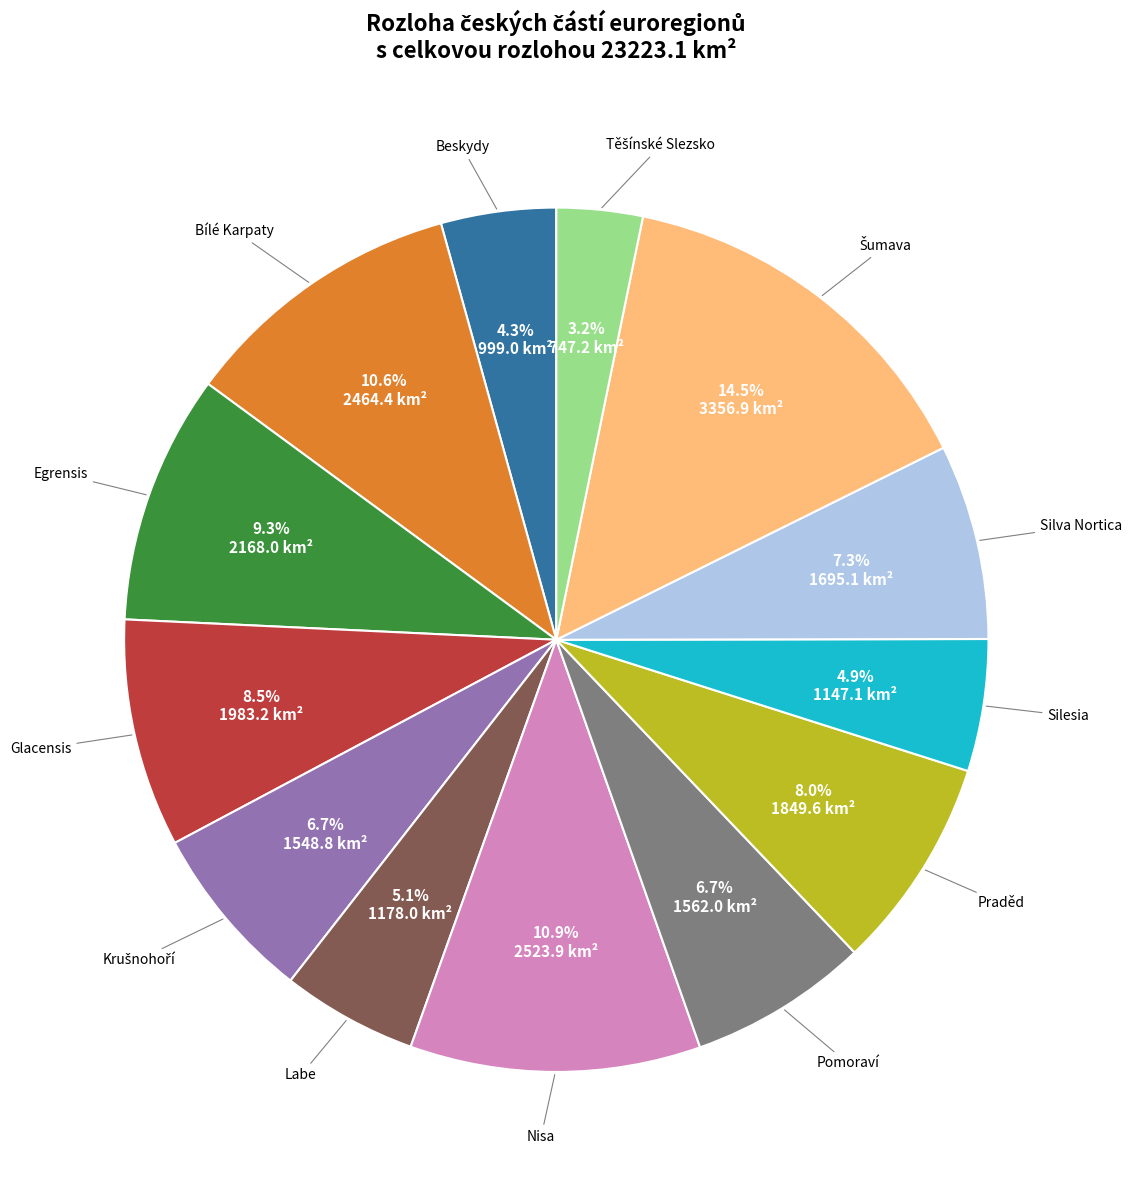

Is there a majority slice in this chart?

No